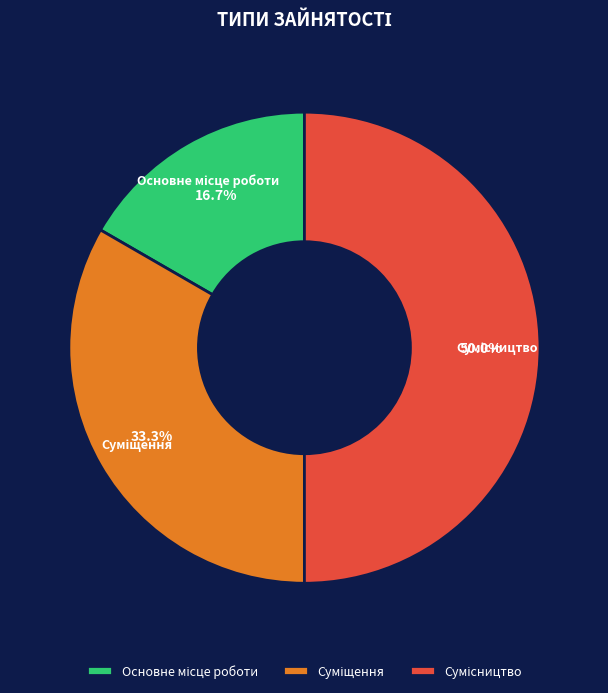

The Сумісництво slice represents 50% of the pie. True or false?

True